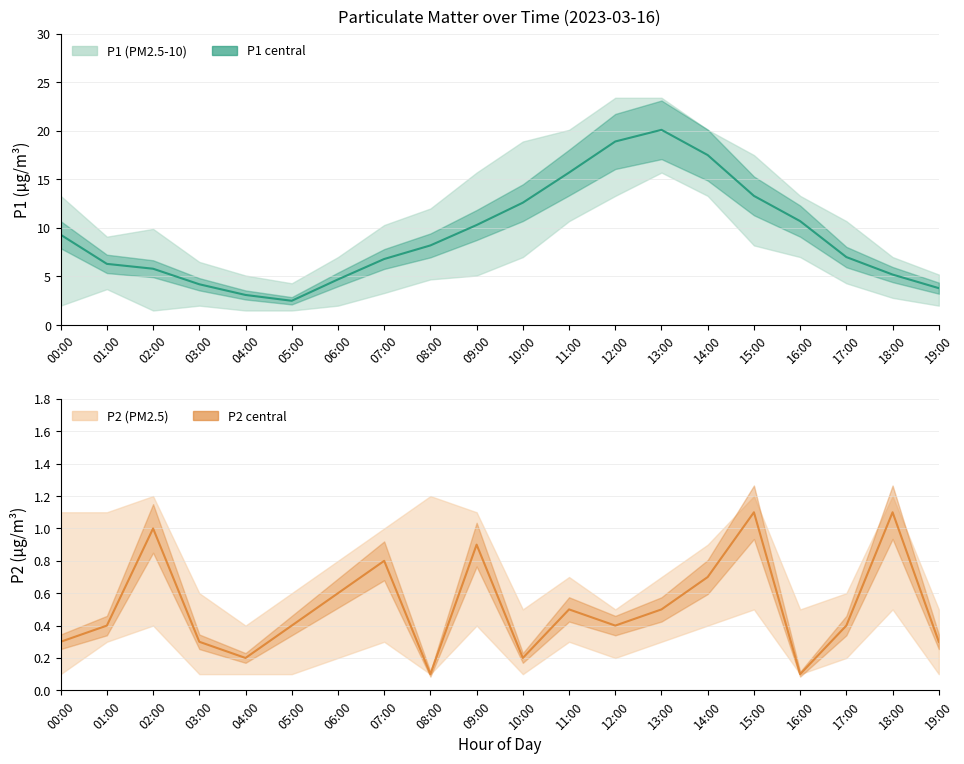

How many data points in P1 are above 8?

10